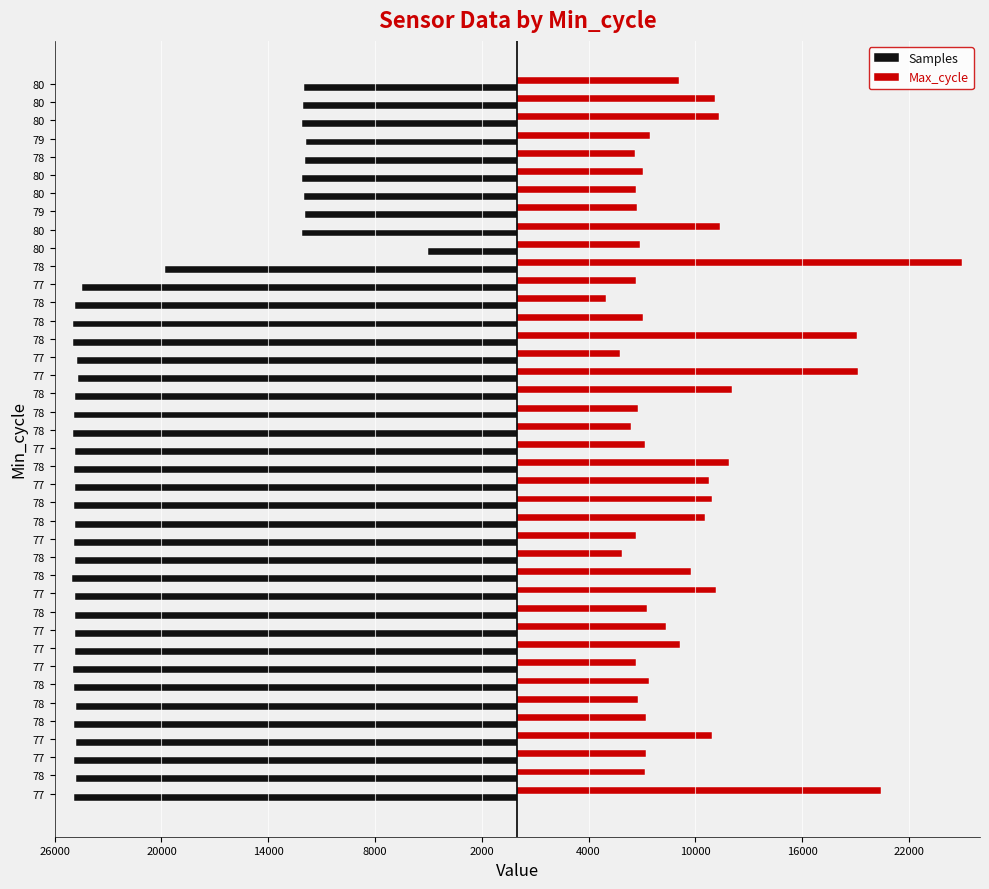

What are all the series names shown in the legend?

Samples, Max_cycle